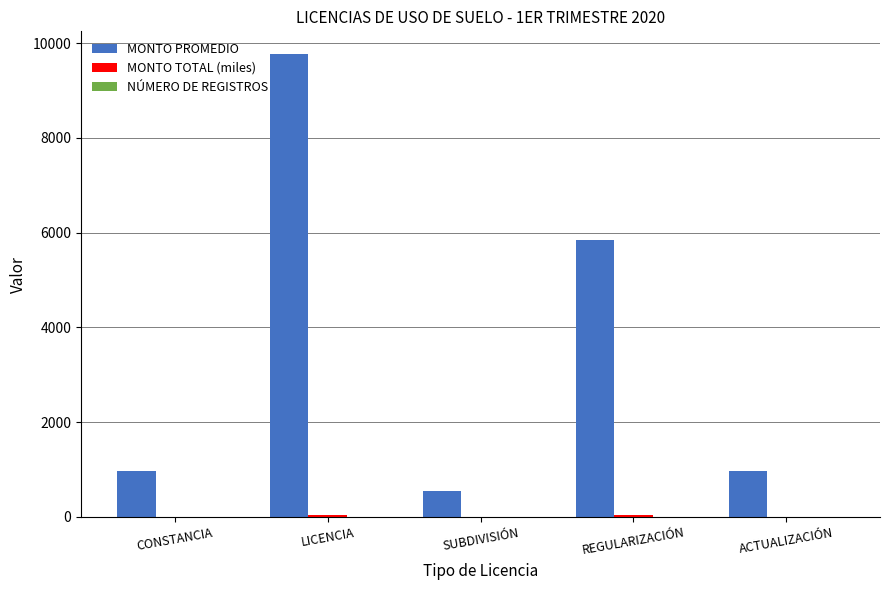

Which series changed the most between SUBDIVISIÓN and REGULARIZACIÓN?

MONTO PROMEDIO